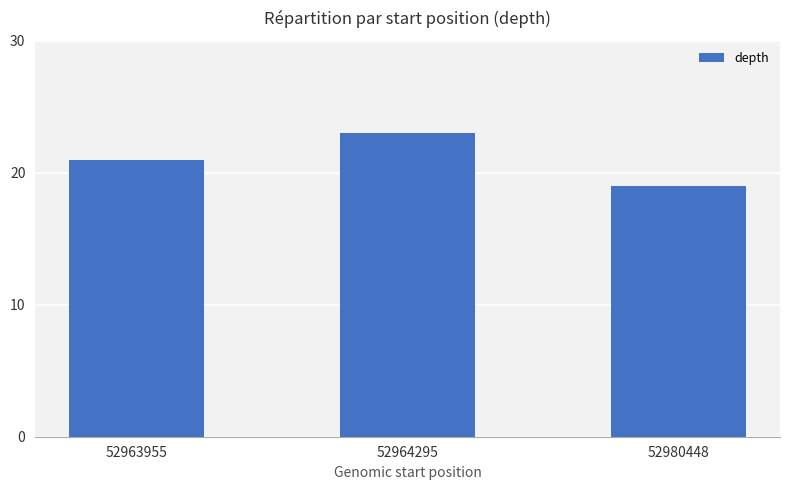

Is it true that the value at 52963955 is 21?

True